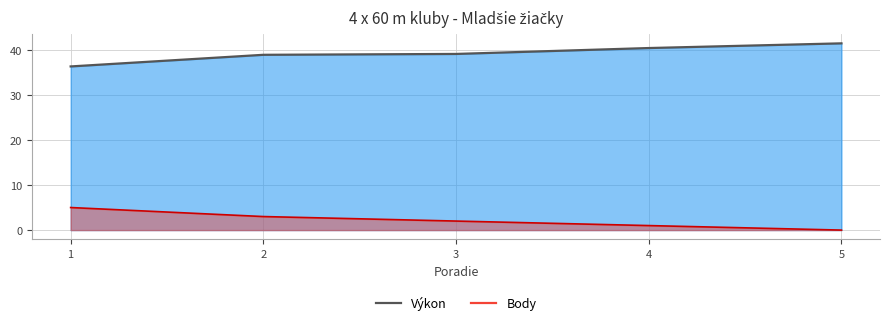

Which series has the largest range (max minus min)?

Výkon